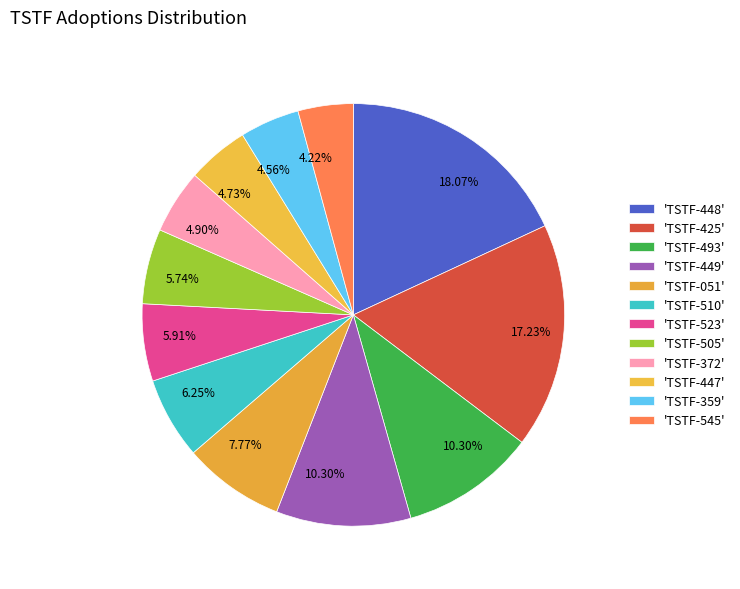

How many segments does this pie chart have?

12